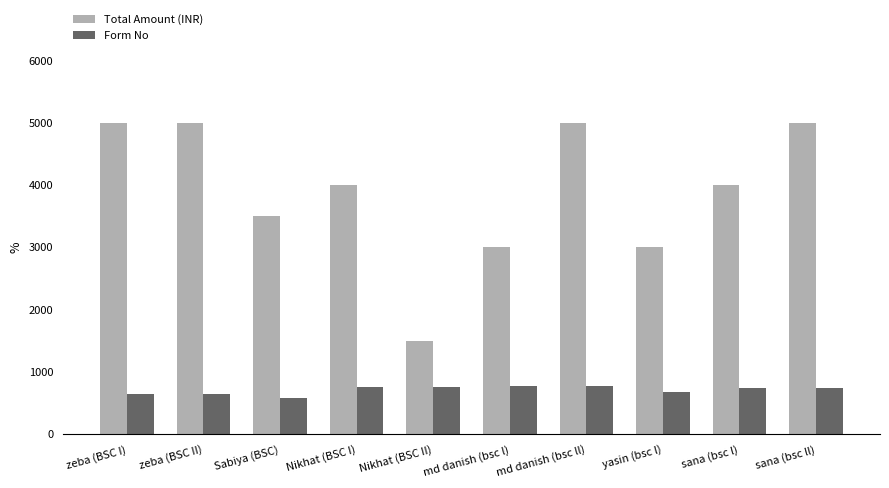

How many groups of bars are there?

10